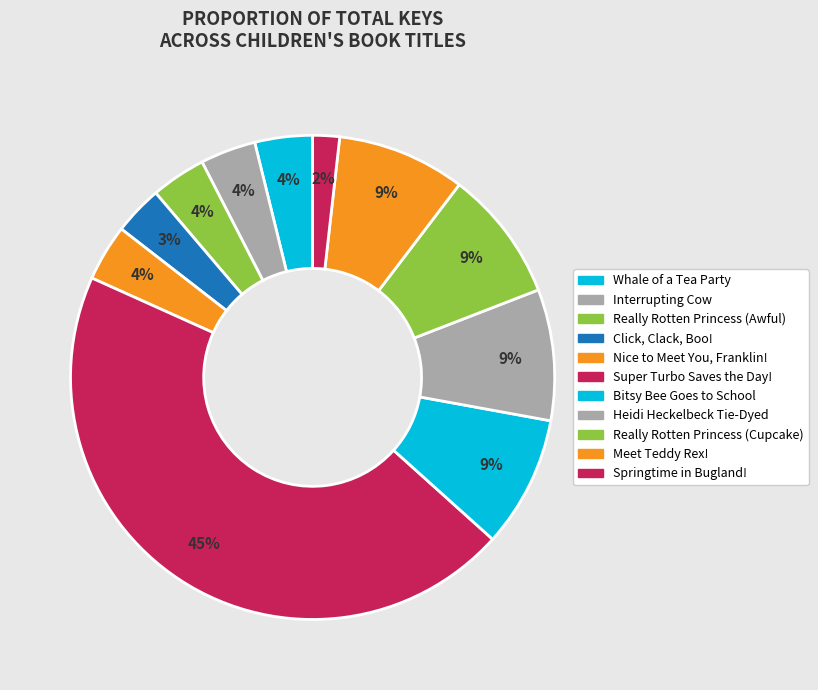

Count the number of slices in the pie.

11